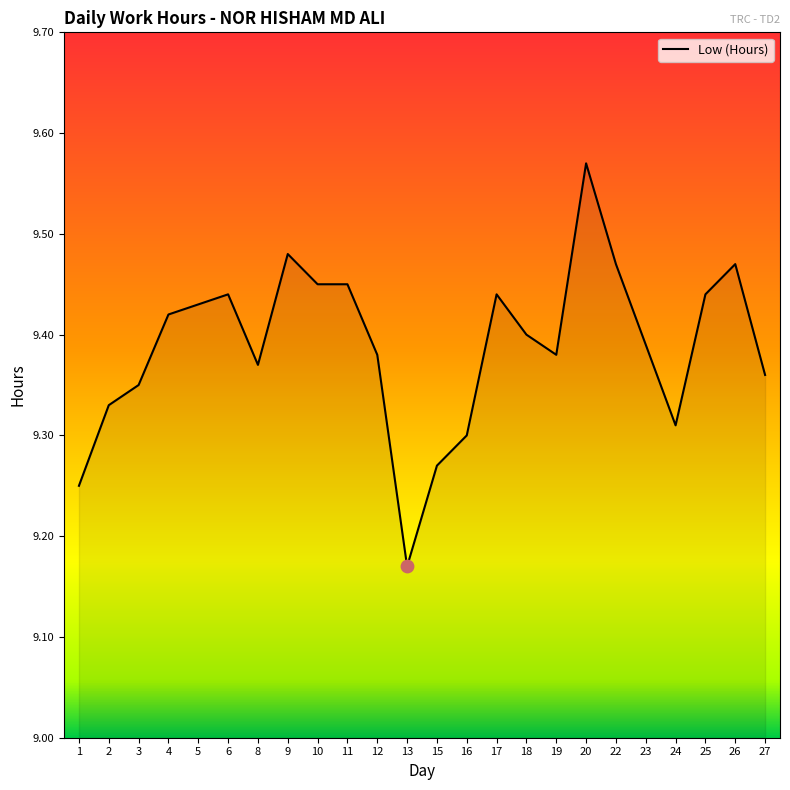

What is the change in value from 17 to 24?

-0.1